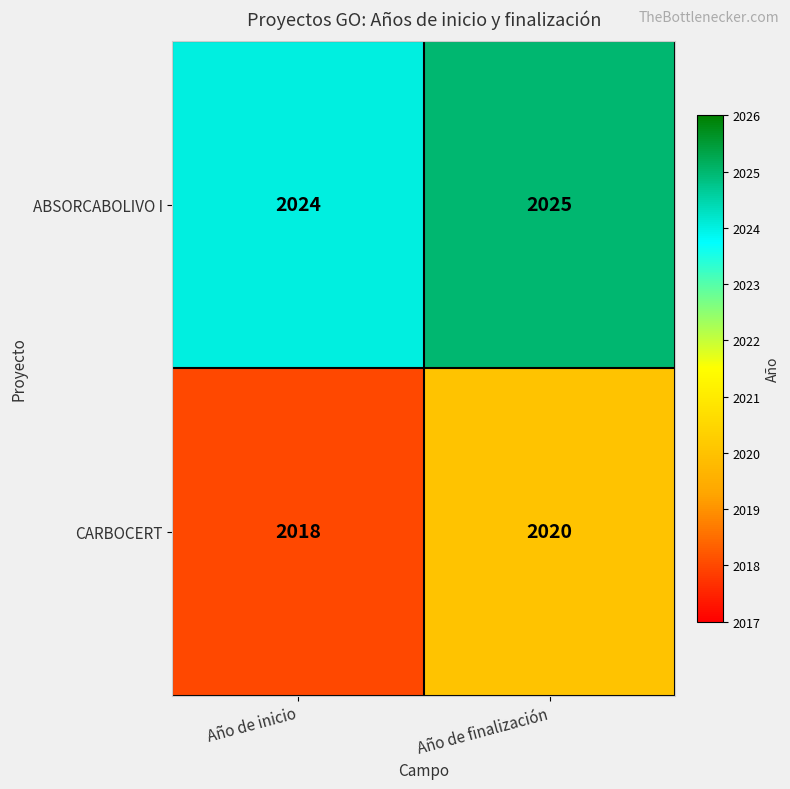

How many distinct data groups are displayed?

2